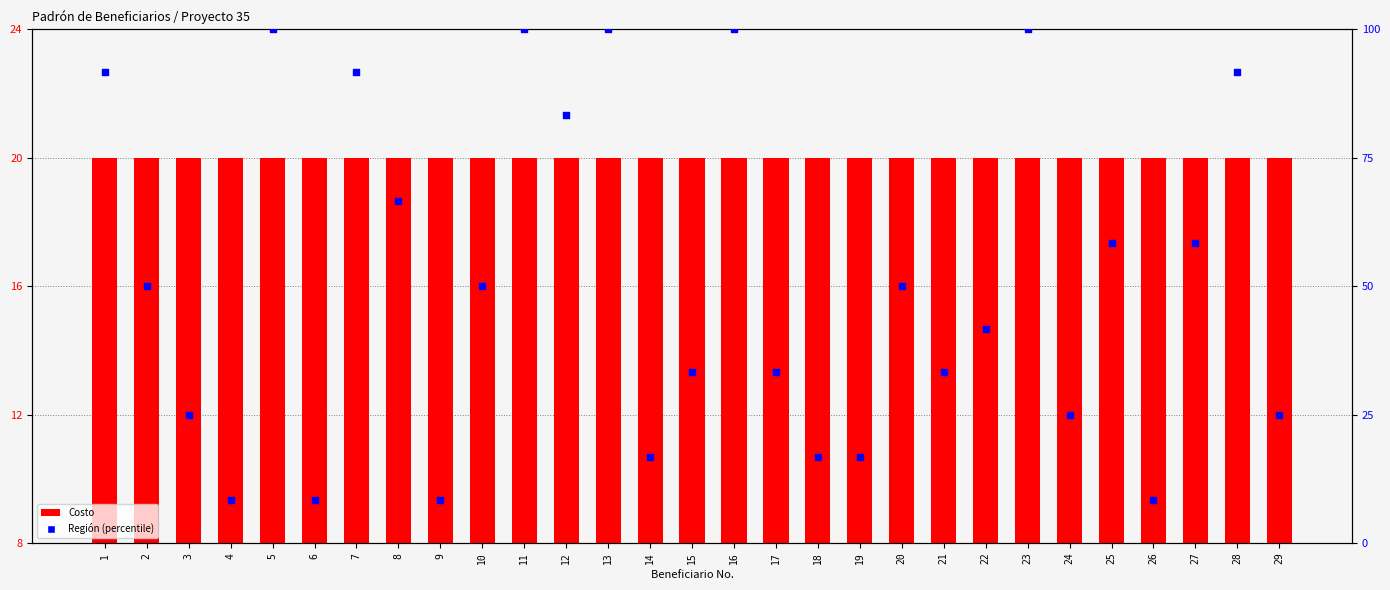

Is the value of Región (percentile) at 9 greater than the value of Costo at 15?

No